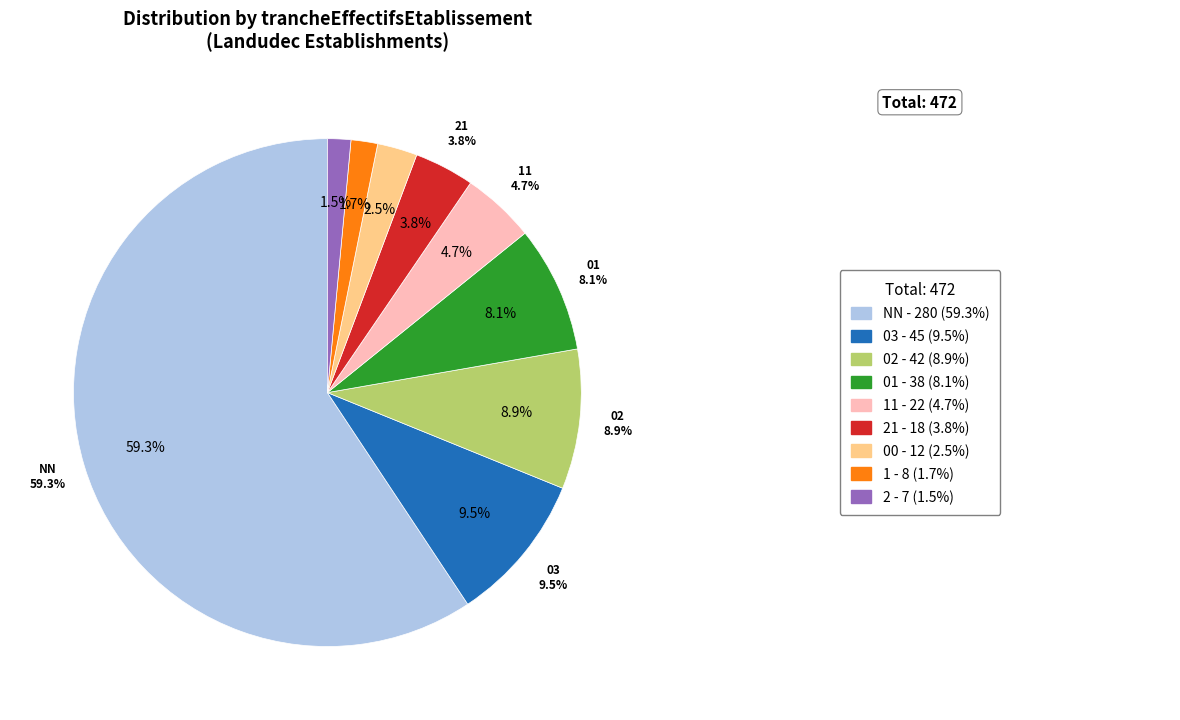

What percentage is the 11 slice, to the nearest percent?

5%